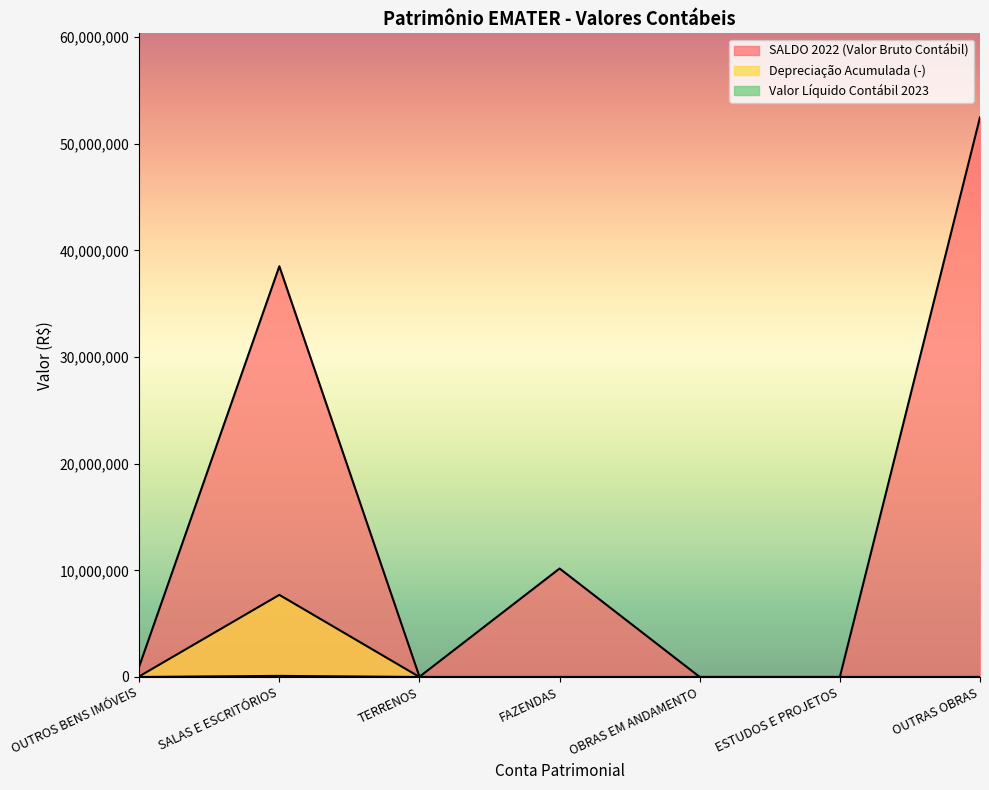

What is the label of the 5th point from the right?

TERRENOS